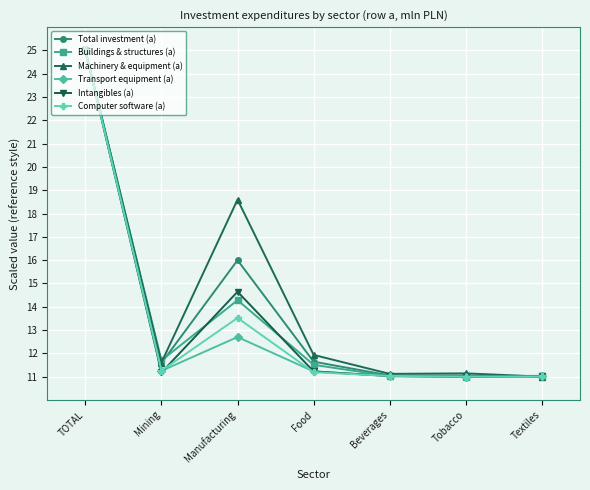

In Intangibles (a), how many points are lower than both neighbors (excluding endpoints)?

2